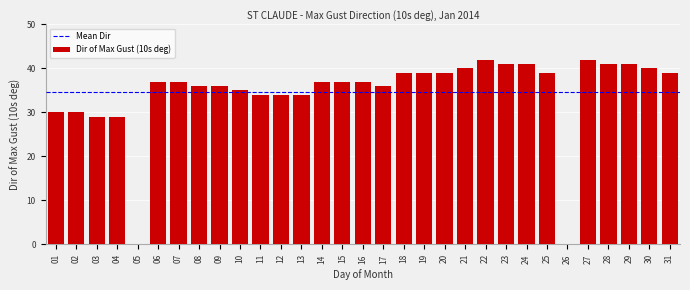

What is the sum of all values?

1071